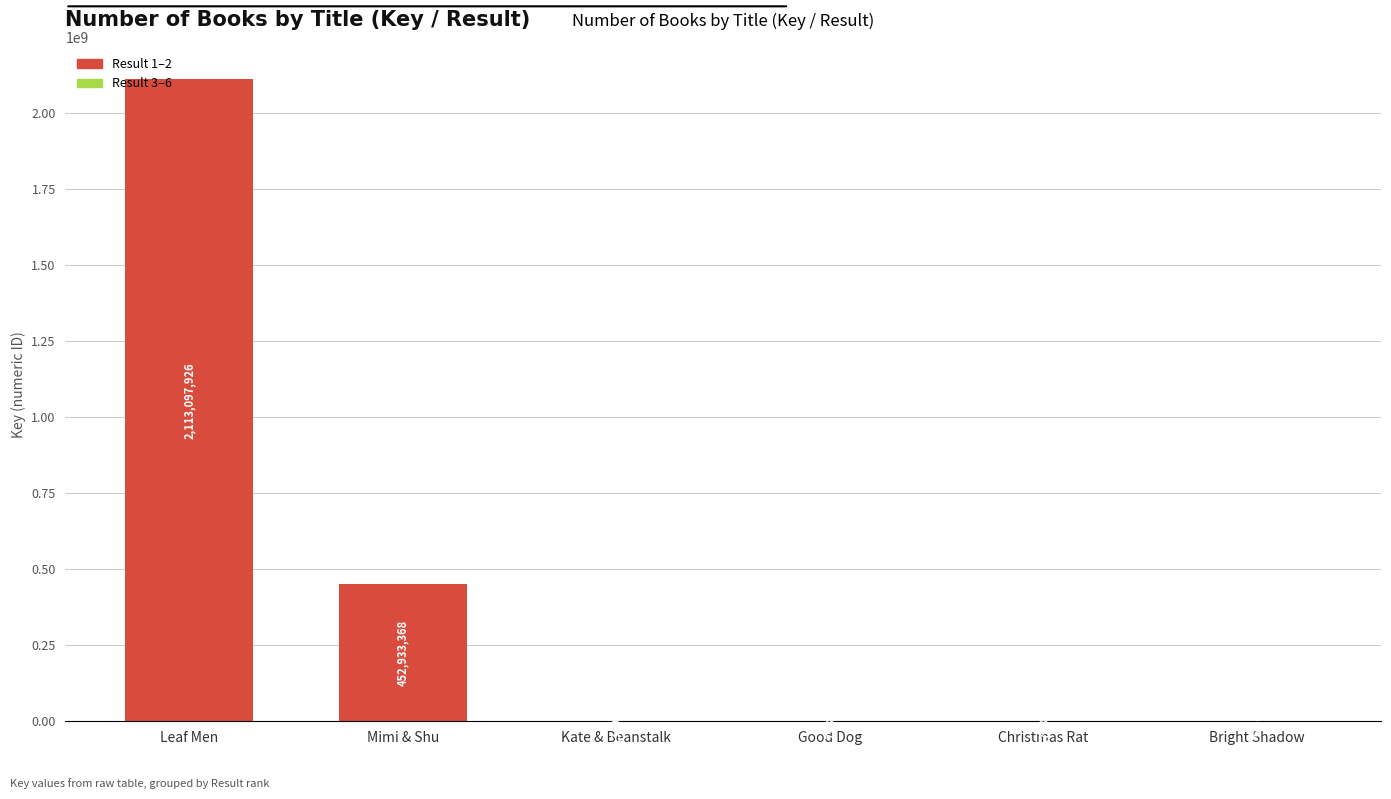

Which label corresponds to the largest value in the chart?

Leaf Men